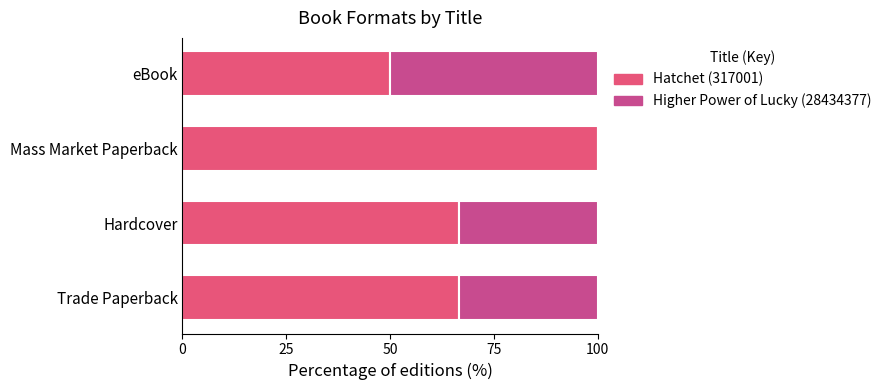

How many values in the Hatchet (317001) series exceed 66?

3